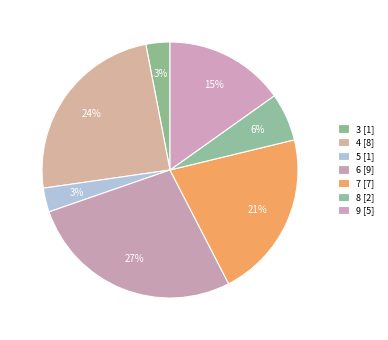

Does 5 account for over 50% of the chart?

No